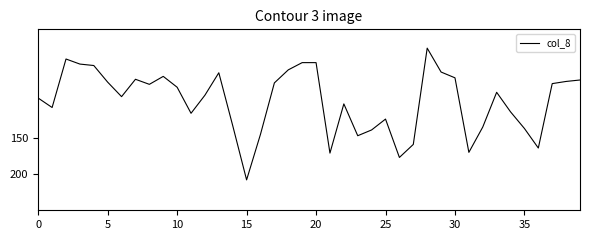

Does the chart have visible grid lines?

No